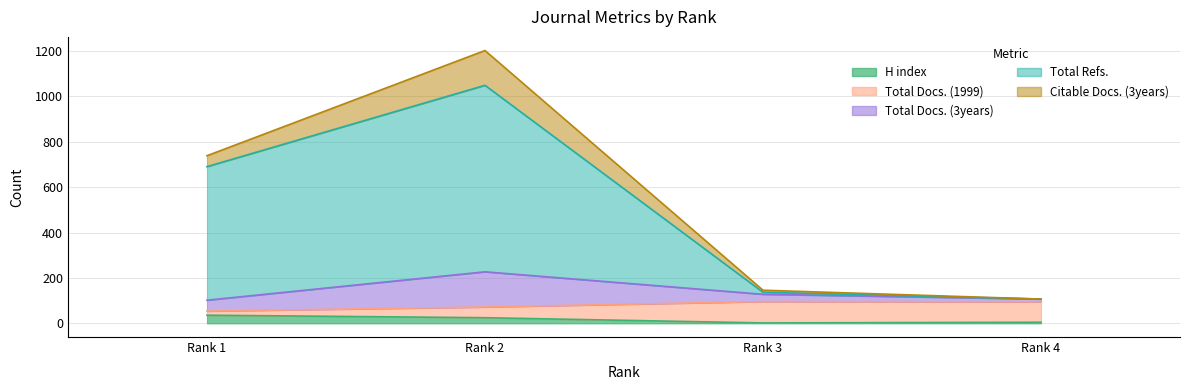

The value of Total Docs. (1999) at Rank 4 is 95. True or false?

True